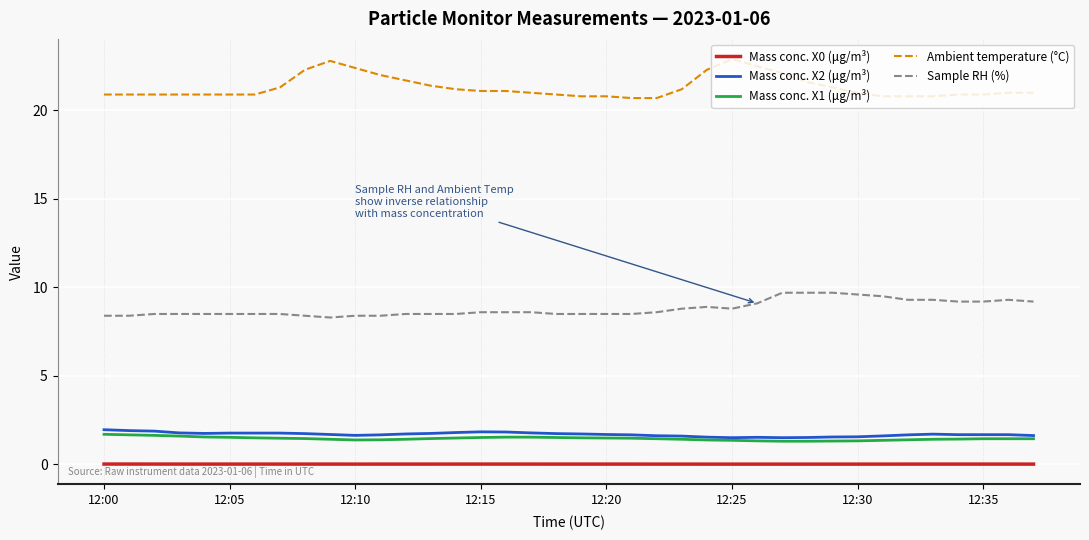

Which series has the largest total across all categories?

Ambient temperature (°C)